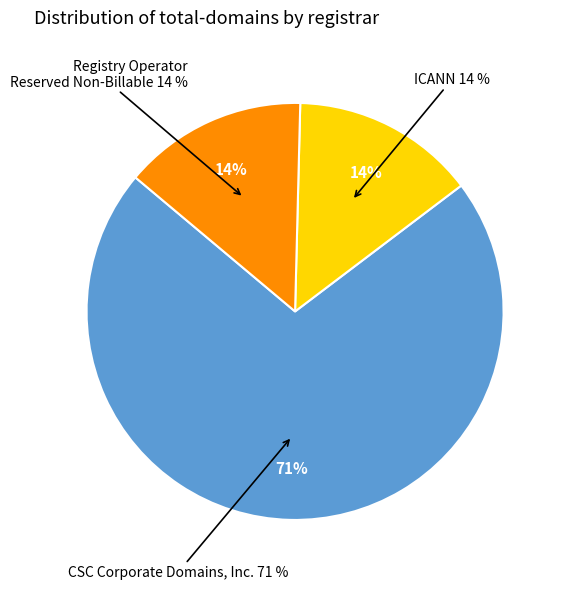

True or false: Registry Operator Reserved Non-Billable accounts for 14% of the total.

True